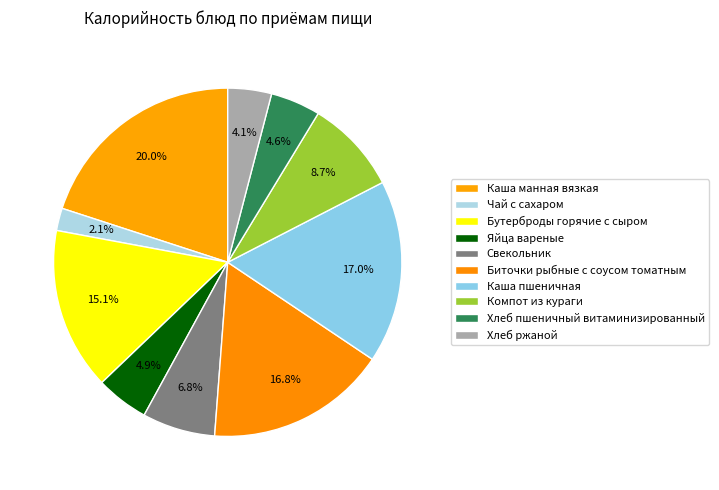

To the nearest percent, what is the difference between the Яйца вареные and Каша манная вязкая slice percentages?

15%